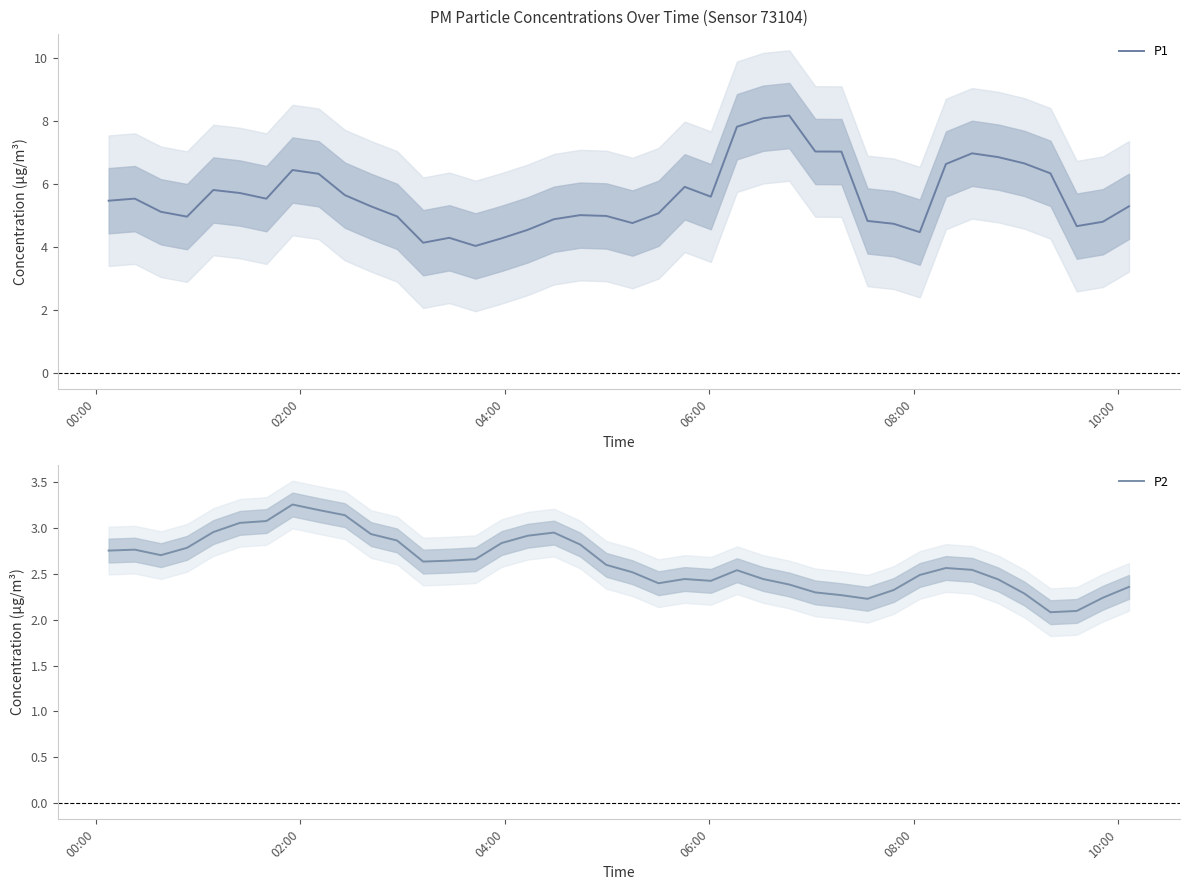

What is the minimum value for P1?

4.0